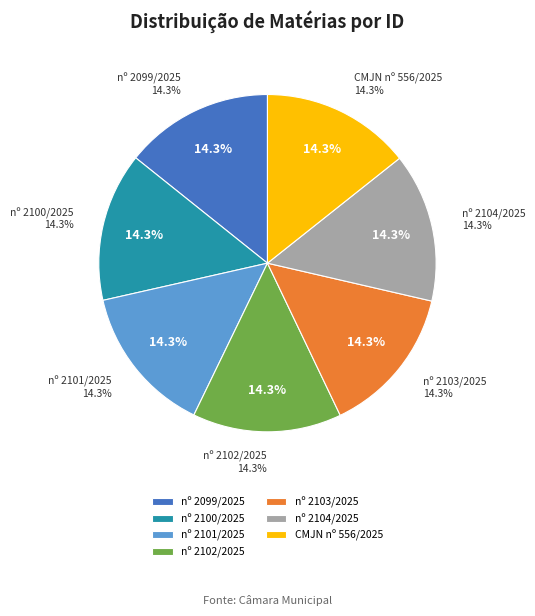

Is Projeto de Lei Ordinária nº 2100 de 2025 the majority of the pie?

No